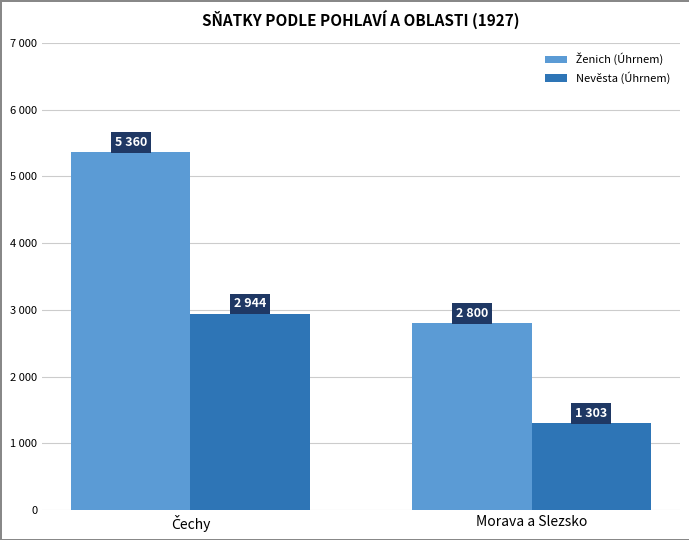

At Čechy, list the series in order from largest to smallest.

Ženich (Úhrnem), Nevěsta (Úhrnem)